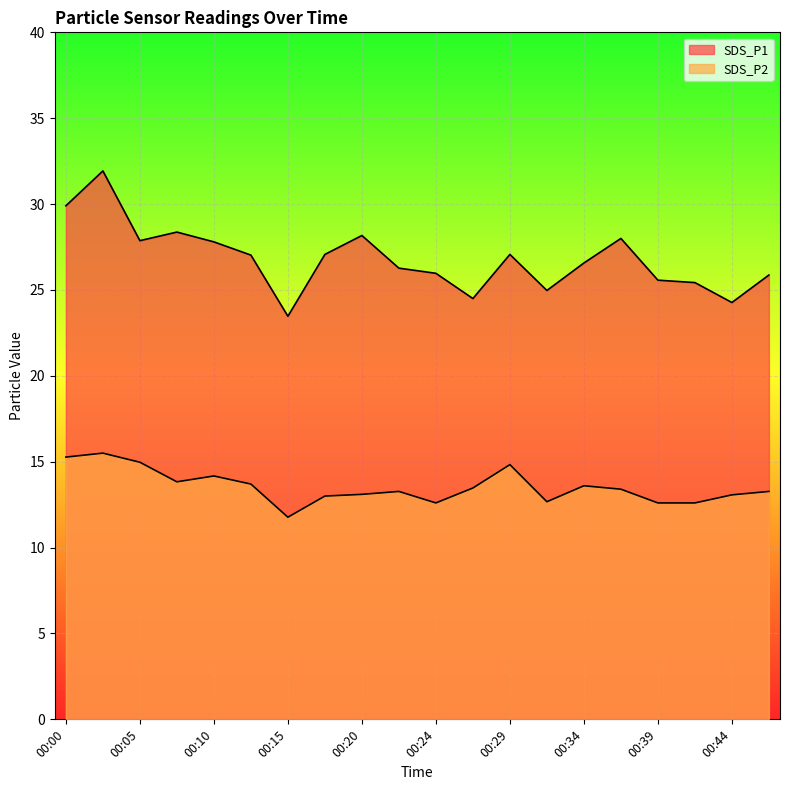

How many data points does each series have?

20